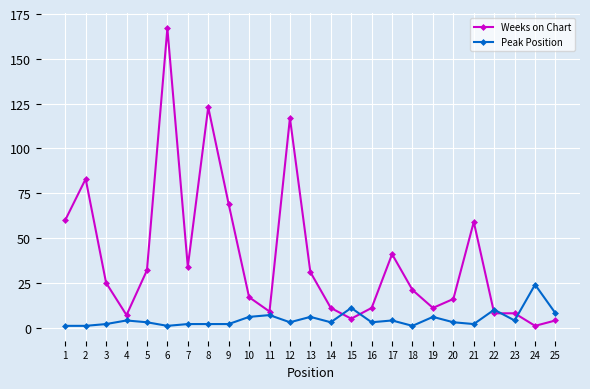

How many distinct data groups are displayed?

2